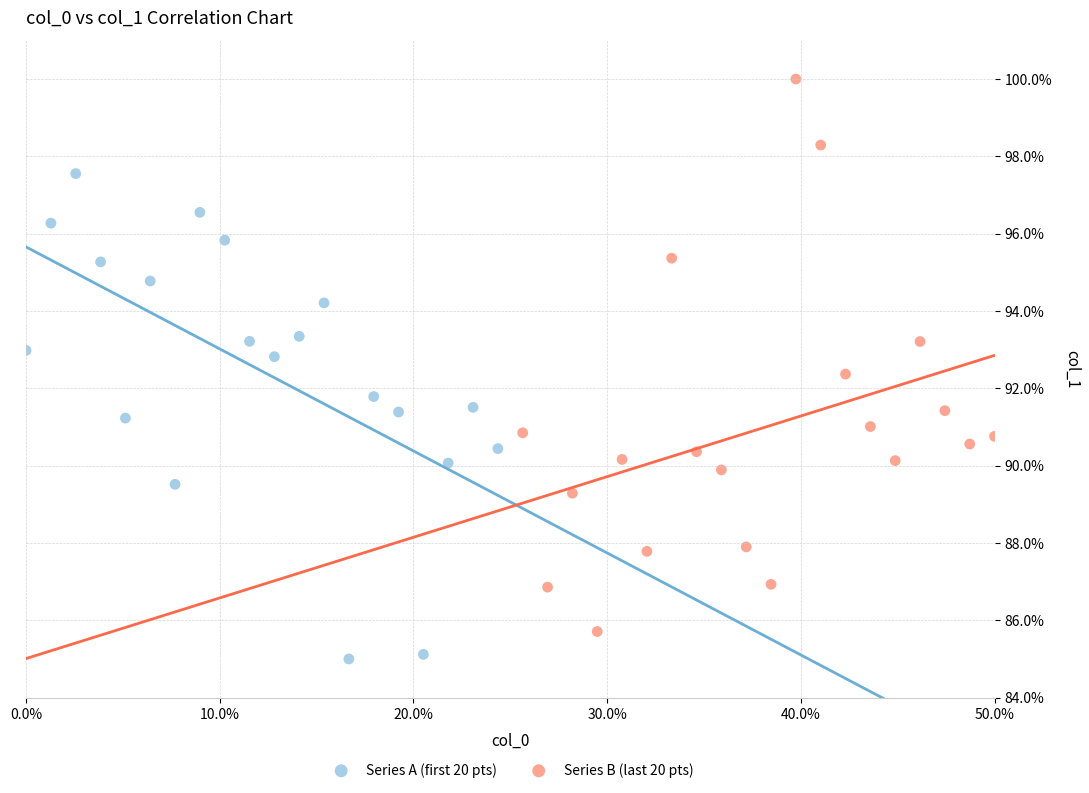

Which series has the widest spread of Y values?

Series B (last 20 pts)